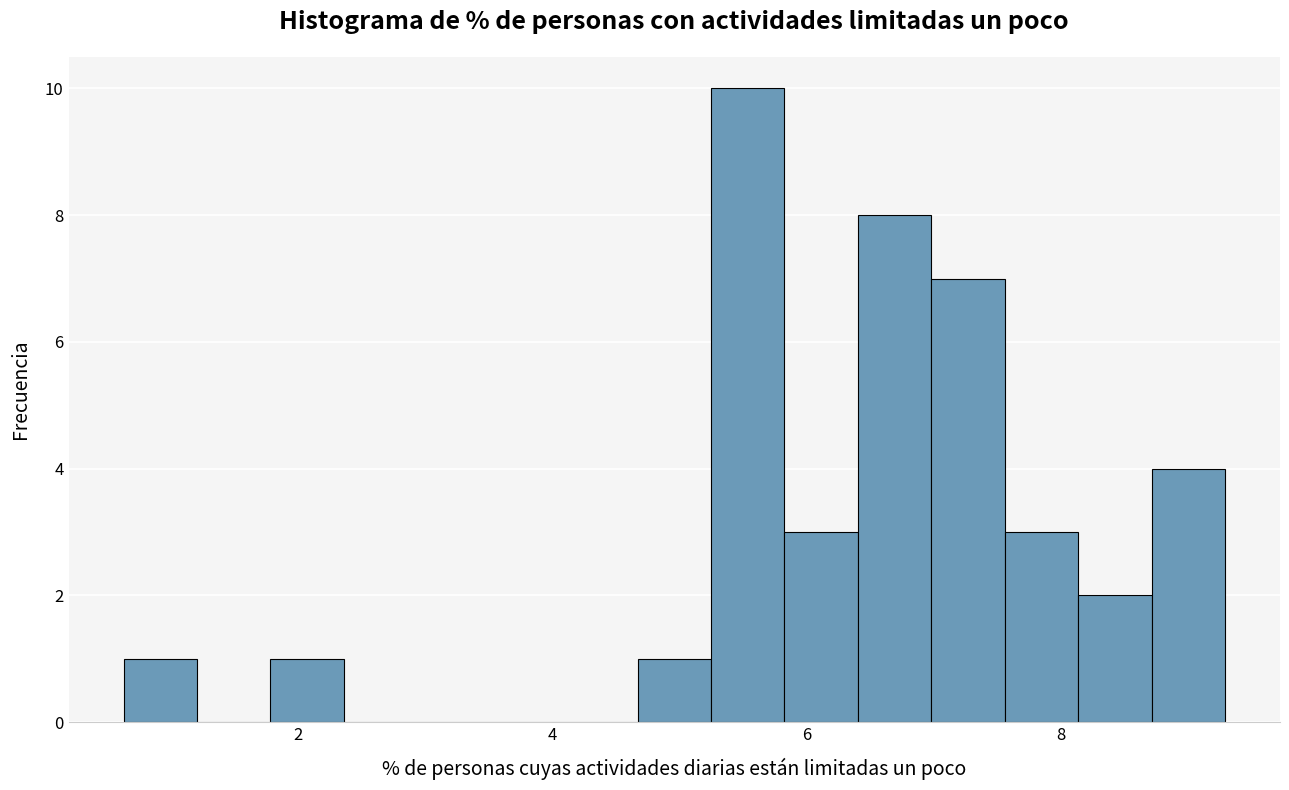

Around what value on the x-axis is the tallest bar? Give the approximate position of its centre, as read against the axis.

5.6